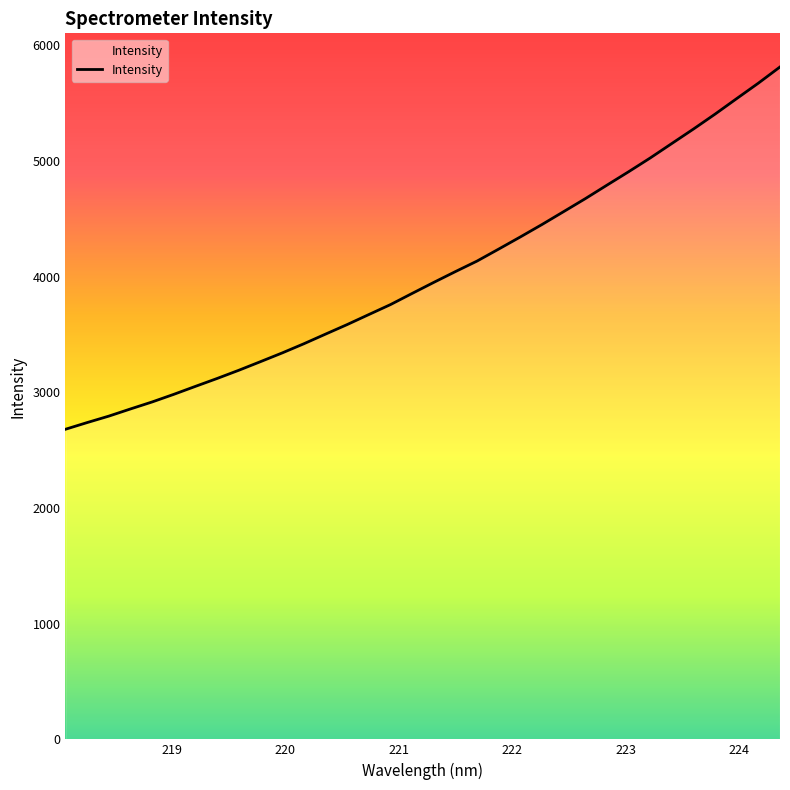

What is the difference between the maximum and minimum values?

3132.7